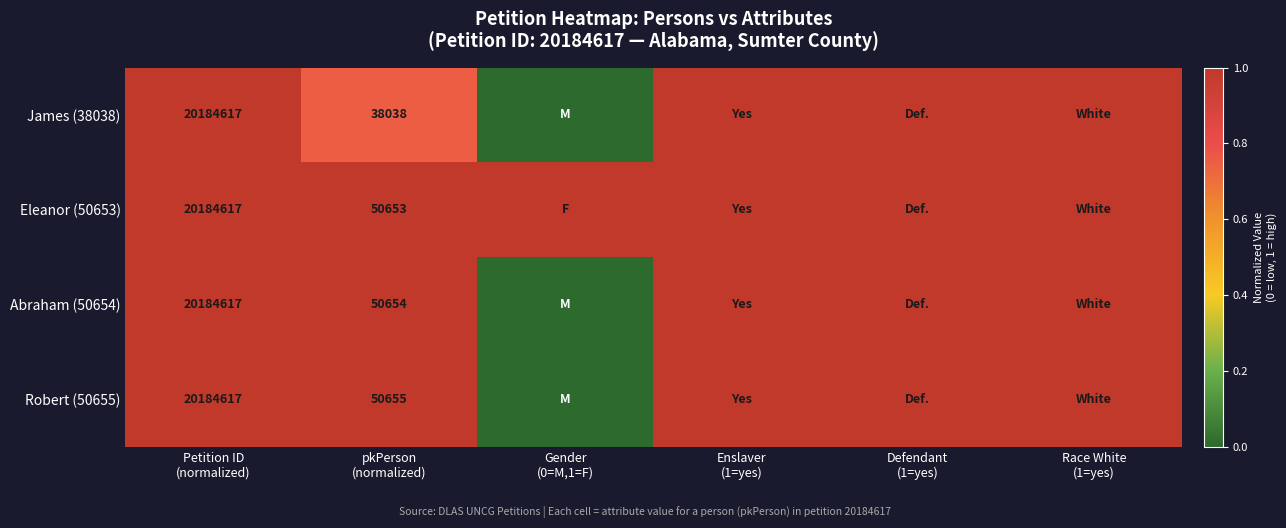

How many positive values does the Robert (50655) series have?

5